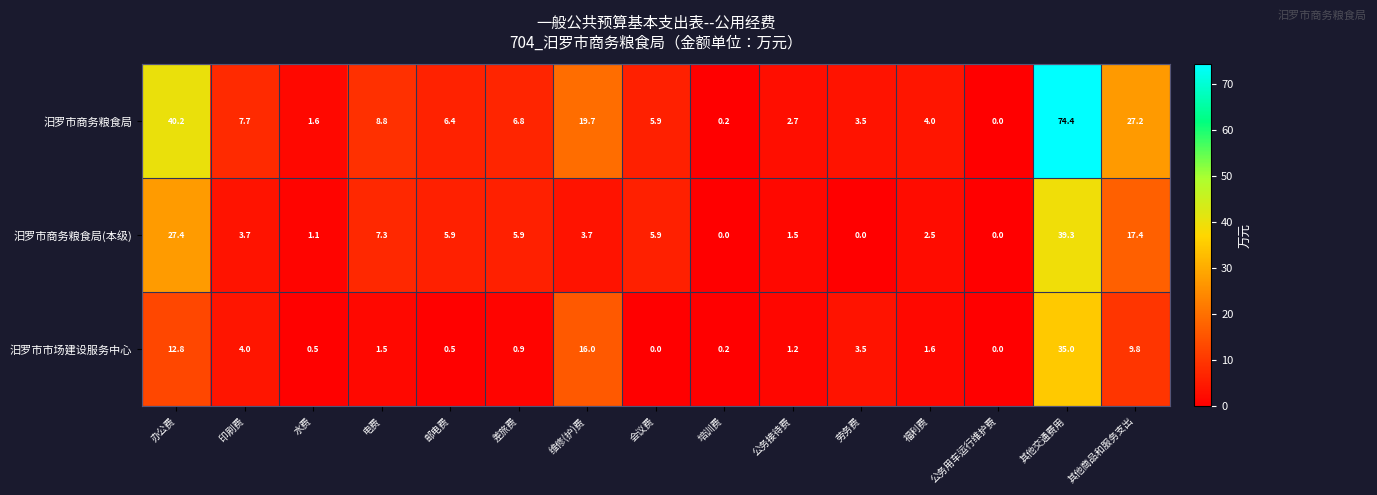

What is the difference between the 汨罗市商务粮食局 values at 公务接待费 and 福利费?

1.3